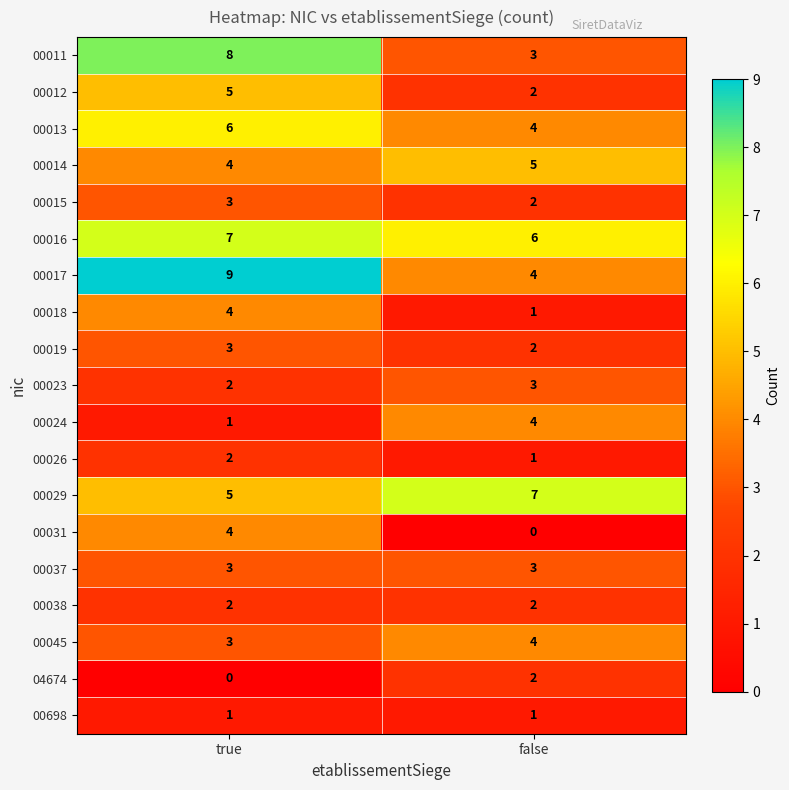

At which category does the chart reach its peak across all series?

true